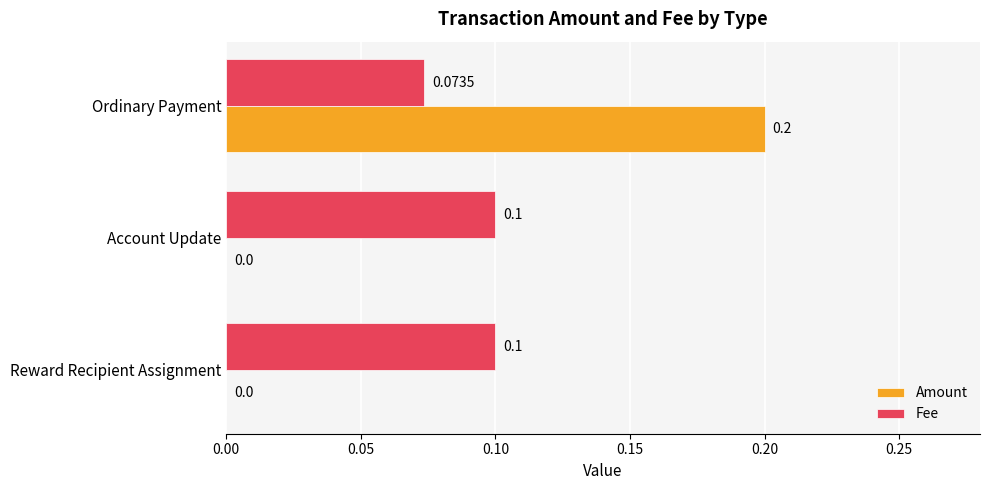

Which series has the largest total across all categories?

Fee